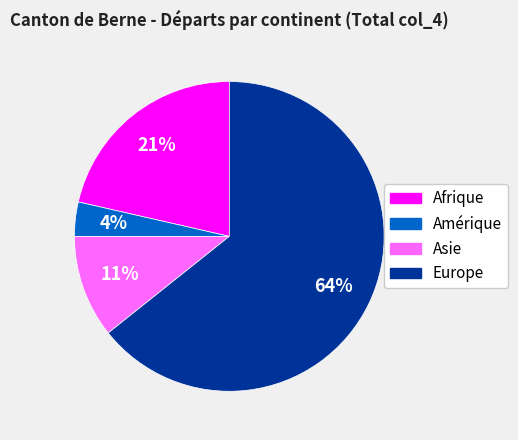

How many slices are in this pie chart?

4